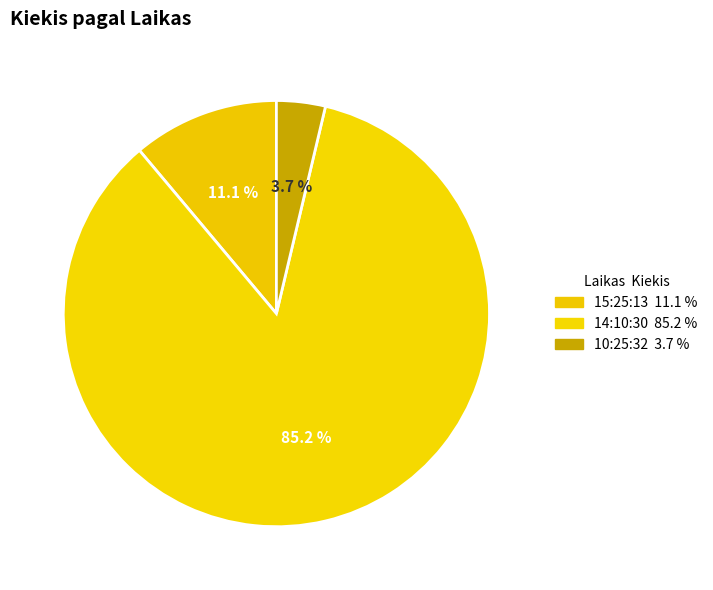

Which slice is the largest?

14:10:30